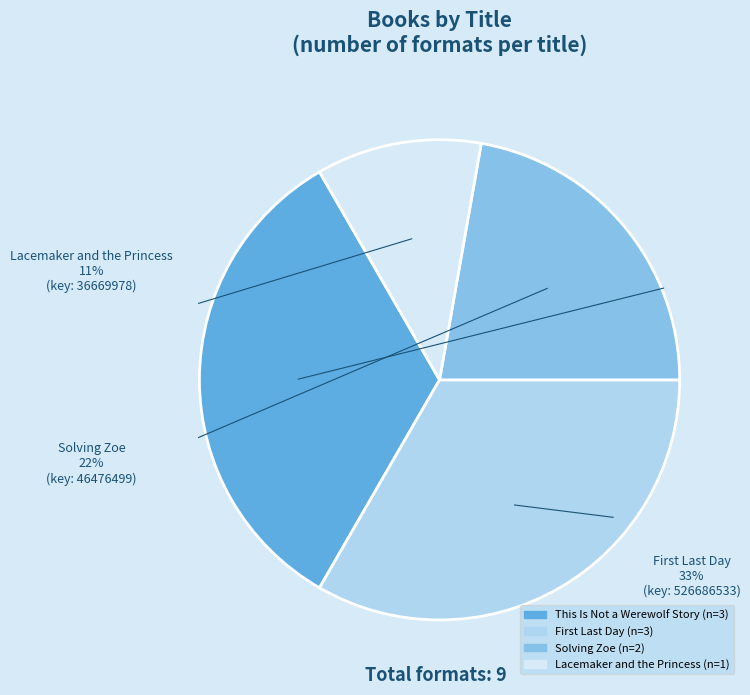

Is Lacemaker and the Princess the majority of the pie?

No